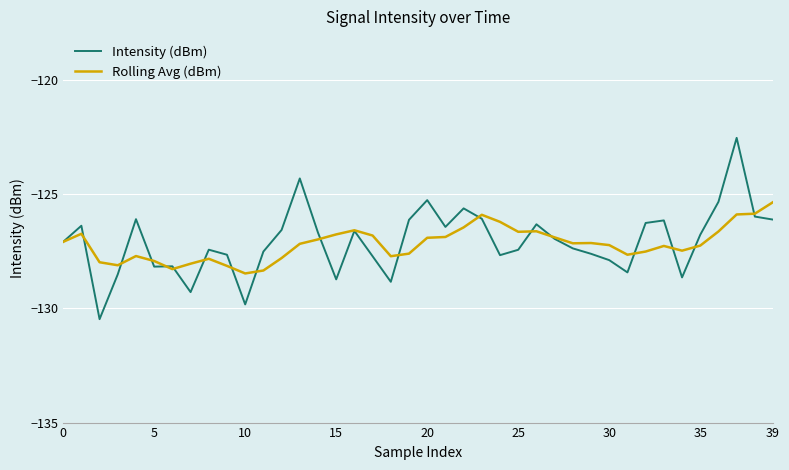

What is the lowest value of the Rolling Avg (dBm) series?

-128.5